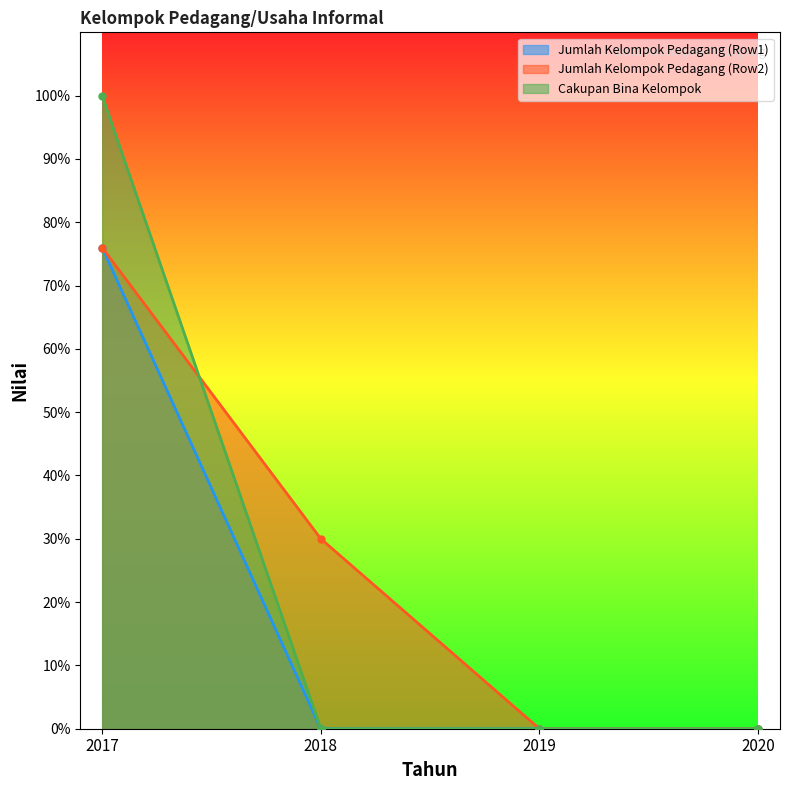

Rank the series by their maximum value, from highest to lowest.

Cakupan Bina Kelompok, Jumlah Kelompok Pedagang (Row1), Jumlah Kelompok Pedagang (Row2)